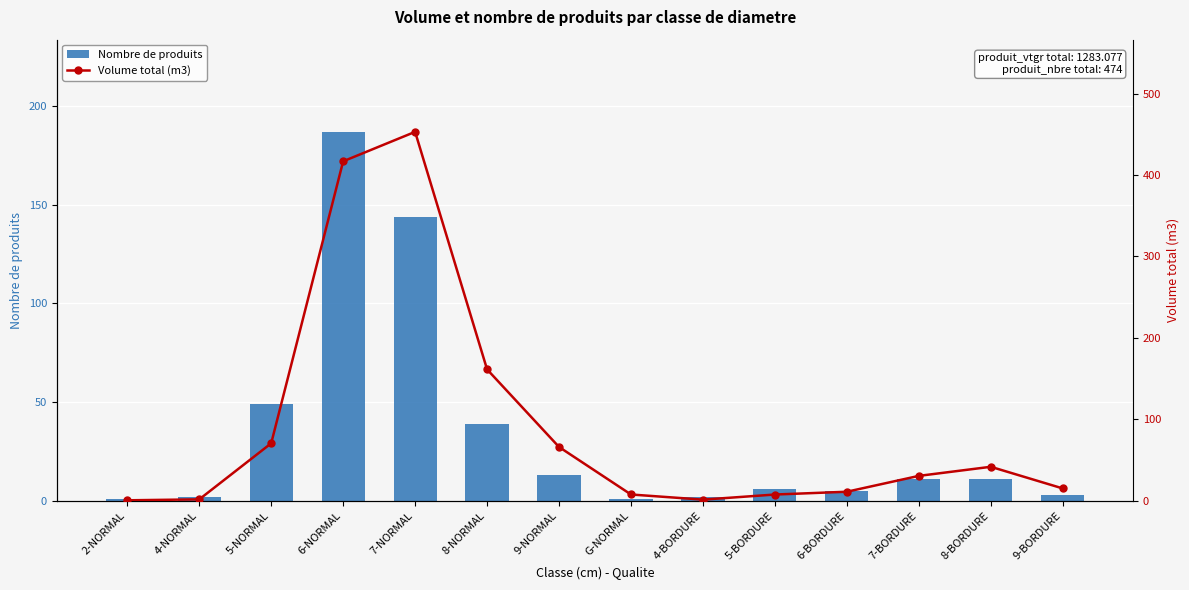

What is the difference between the maximum and minimum values in the Nombre de produits series?

186